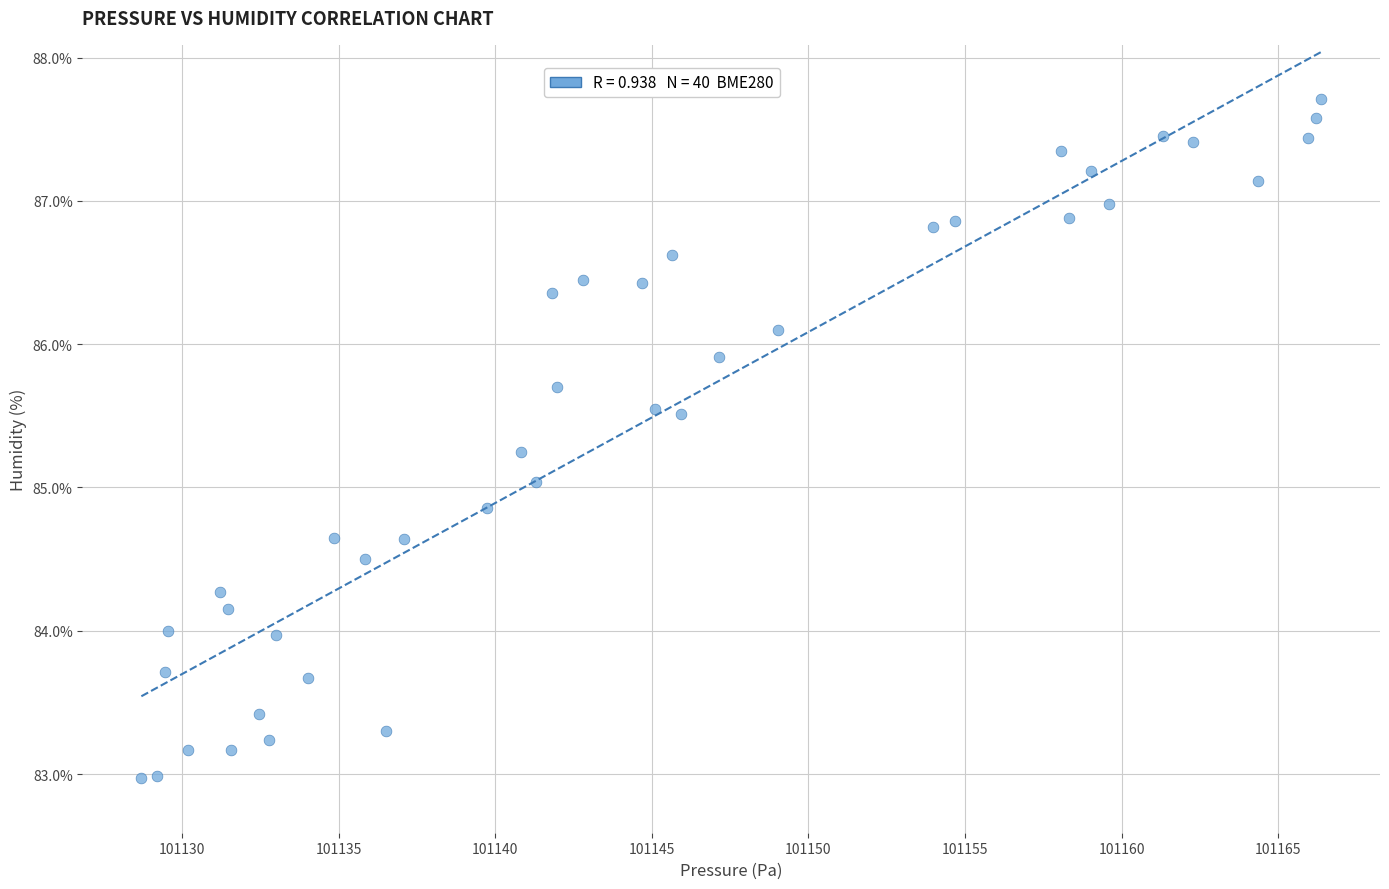

What is the range of Y values (max minus min)?

4.7